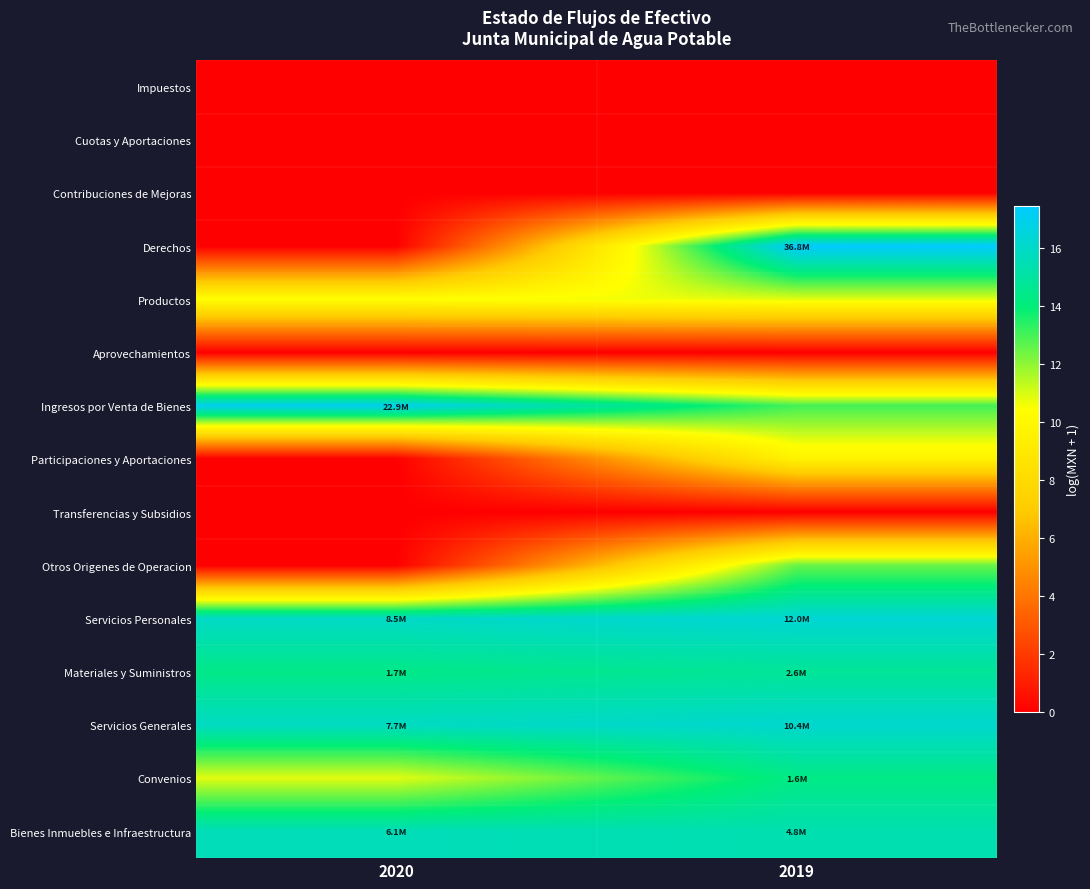

Reading left to right, list all the values displayed in this chart.

Impuestos: 2020=0.0	2019=0.0
Cuotas y Aportaciones: 2020=0.0	2019=0.0
Contribuciones de Mejoras: 2020=0.0	2019=0.0
Derechos: 2020=0.0	2019=17.4
Productos: 2020=10.4	2019=10.8
Aprovechamientos: 2020=0.0	2019=0.0
Ingresos por Venta de Bienes: 2020=16.9	2019=13.0
Participaciones y Aportaciones: 2020=0.0	2019=9.6
Transferencias y Subsidios: 2020=0.0	2019=0.0
Otros Origenes de Operacion: 2020=0.0	2019=12.5
Servicios Personales: 2020=16.0	2019=16.3
Materiales y Suministros: 2020=14.4	2019=14.8
Servicios Generales: 2020=15.9	2019=16.2
Convenios: 2020=10.9	2019=14.3
Bienes Inmuebles e Infraestructura: 2020=15.6	2019=15.4